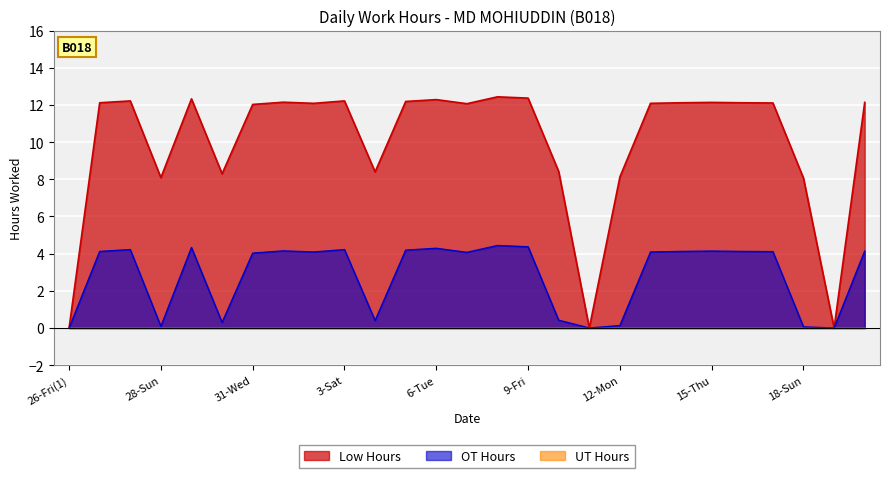

What is the average value?

9.9